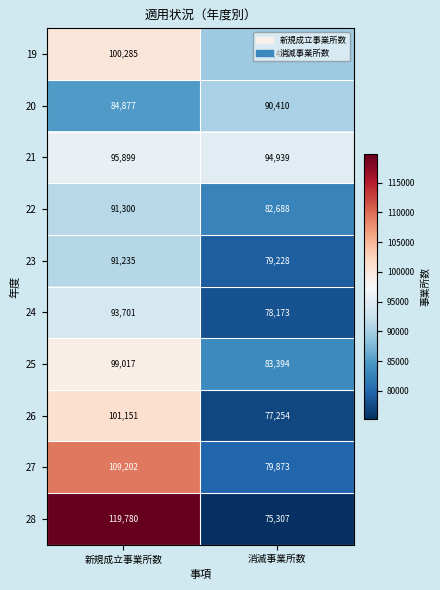

At which category does the chart reach its minimum across all series?

消滅事業所数